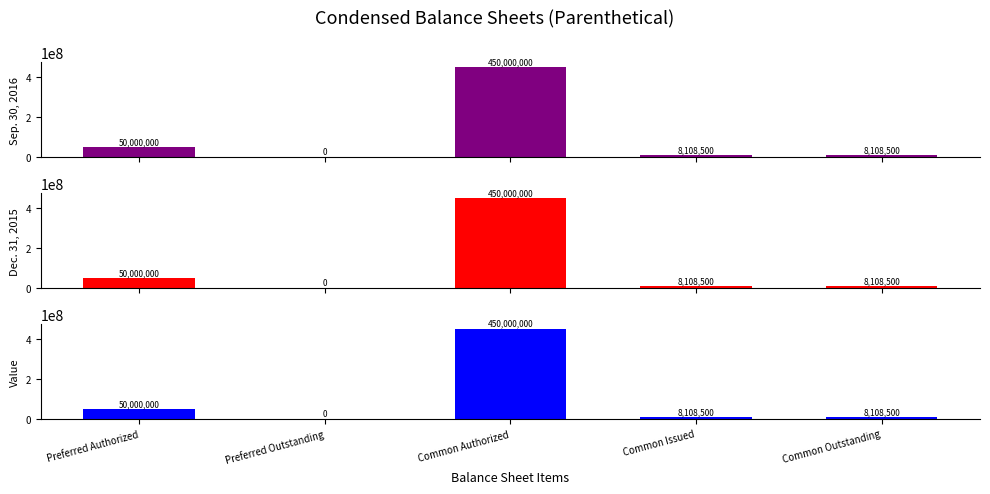

What is the sum of the Sep. 30, 2016 values at Preferred Outstanding and Common Issued?

8108500